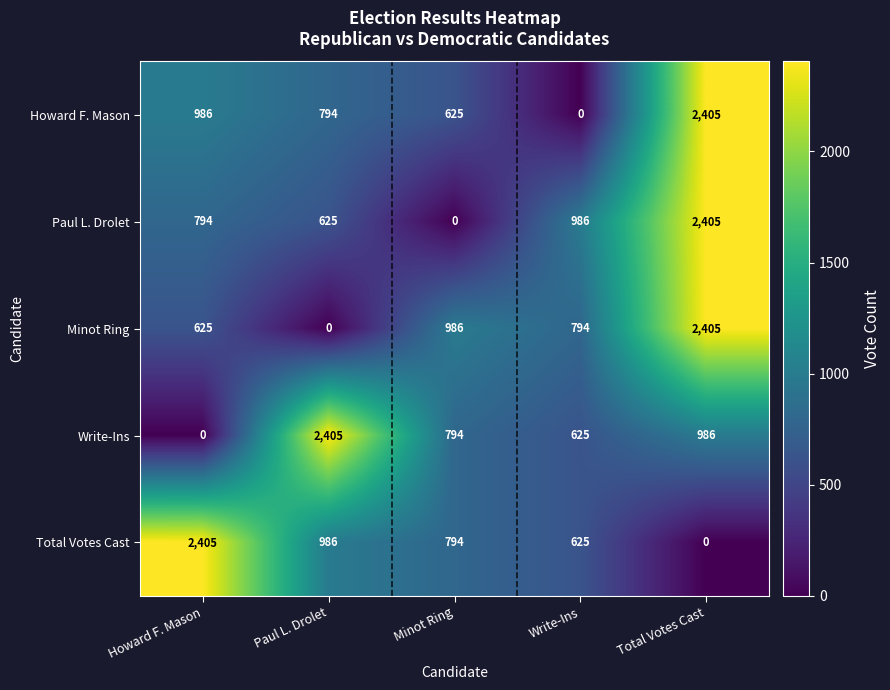

Is it true that Howard F. Mason equals 986 at Howard F. Mason?

True